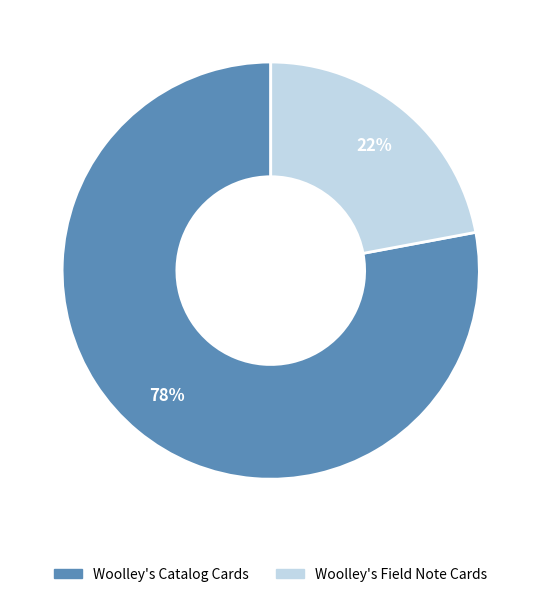

Which has a higher value, Woolley's Field Note Cards or Woolley's Catalog Cards?

Woolley's Catalog Cards